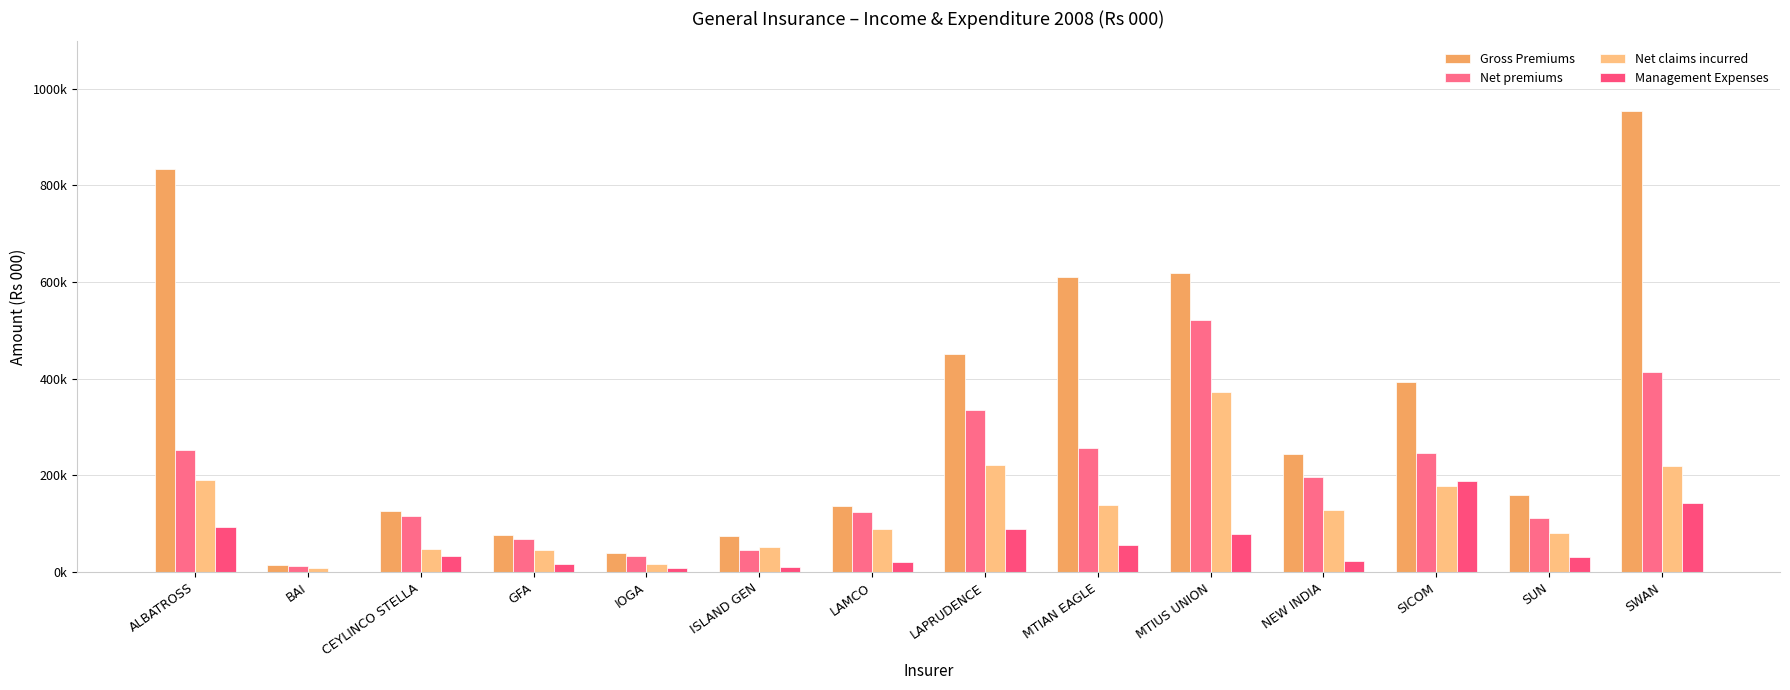

Are the bars grouped side by side (vs. stacked)?

Yes